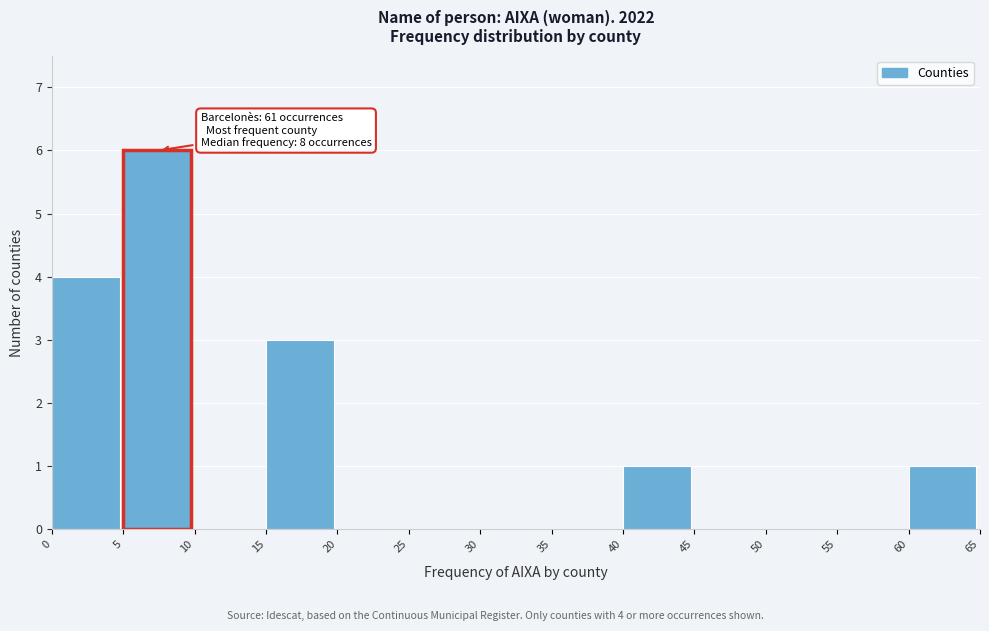

Which range on the x-axis has the tallest bar?

5 to 10